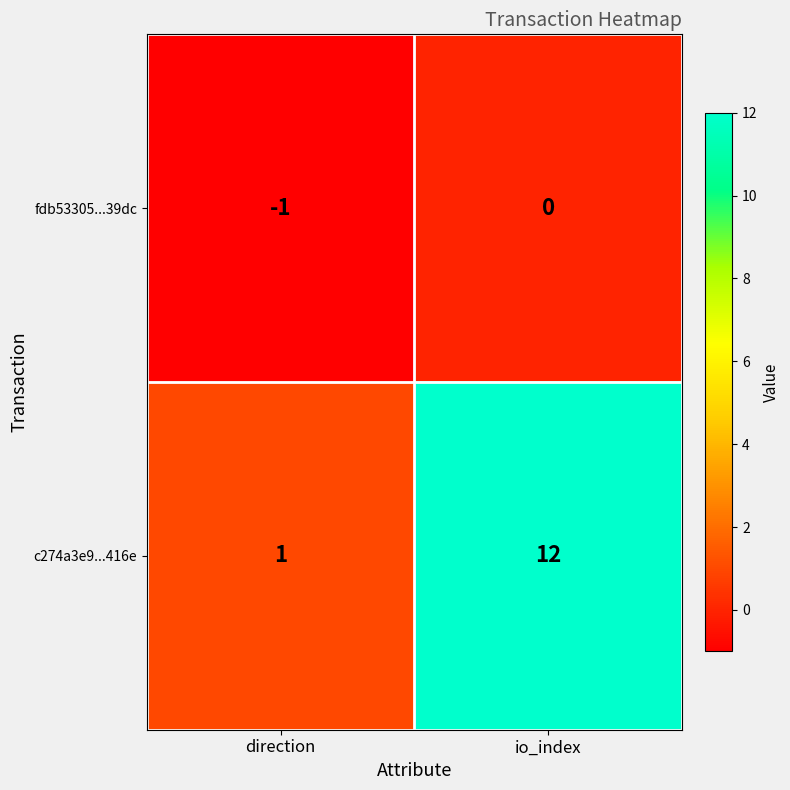

True or false: fdb53305...39dc has a value of -2 at direction.

False